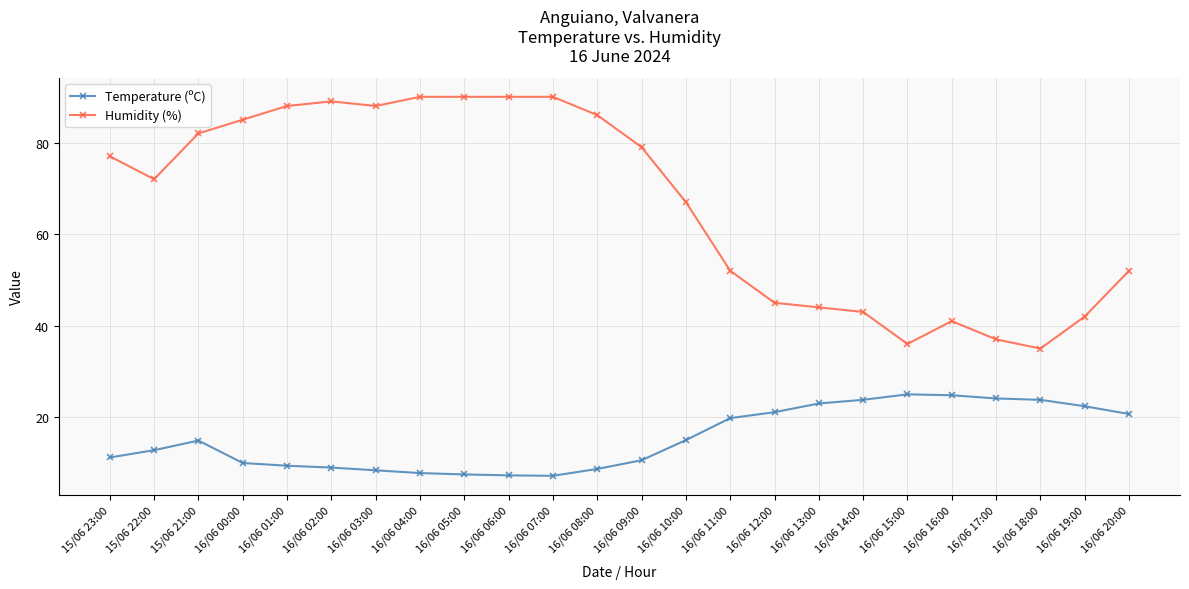

Which series has the largest total across all categories?

Humidity (%)